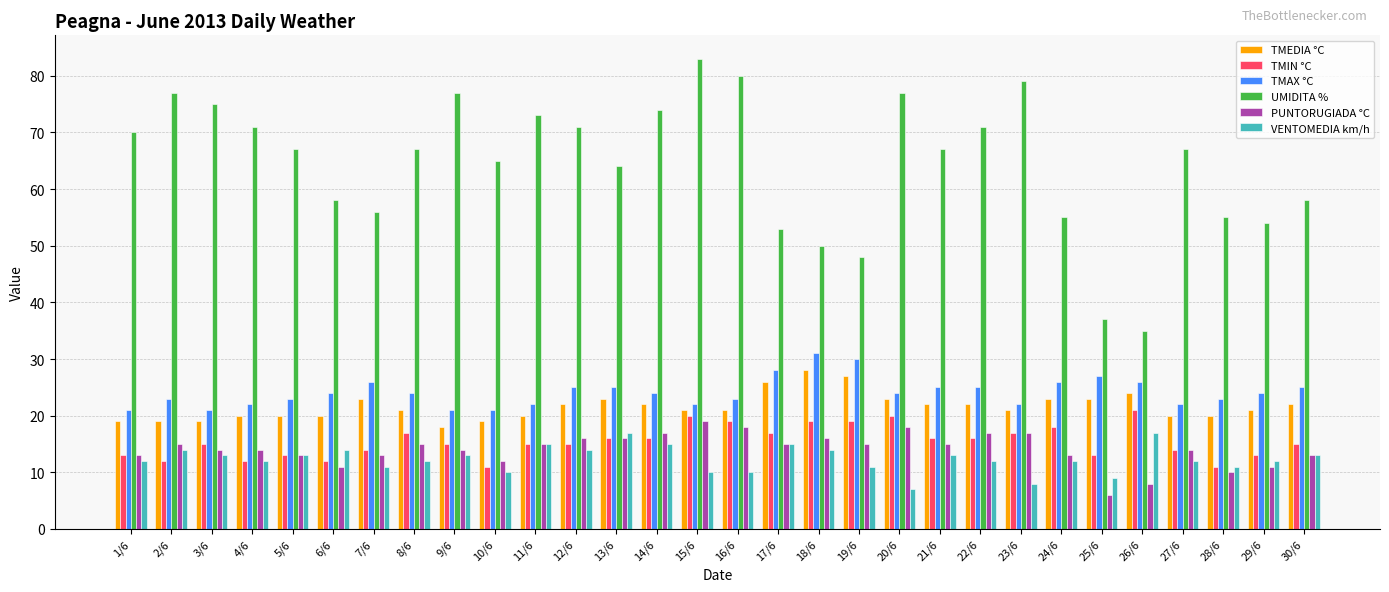

Which series has the widest spread of values?

UMIDITA %